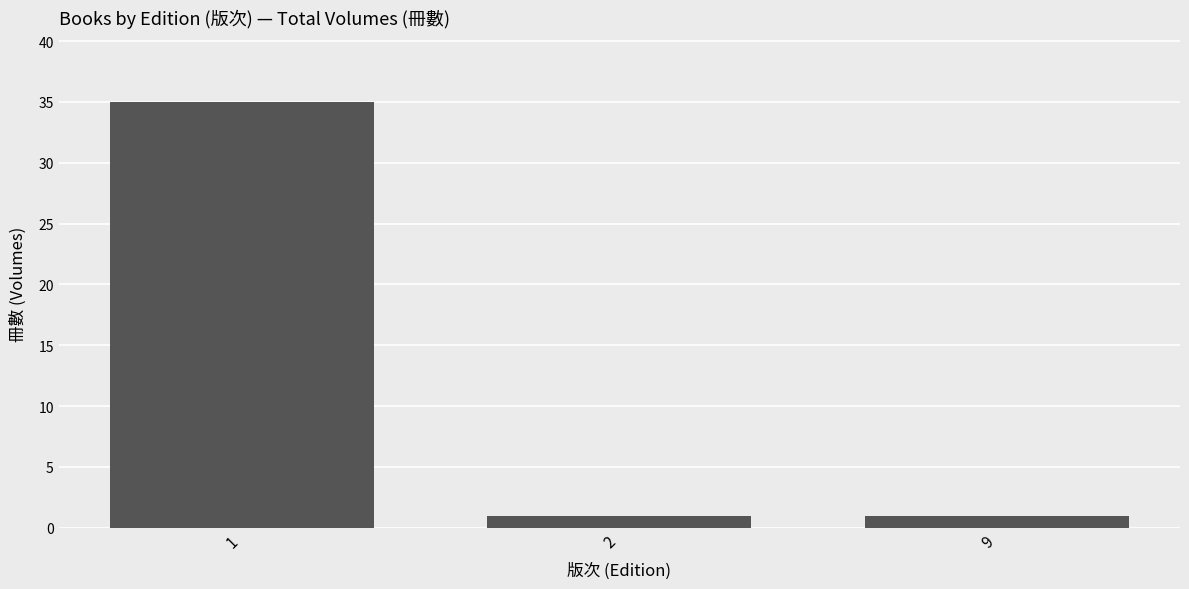

What is the average value?

12